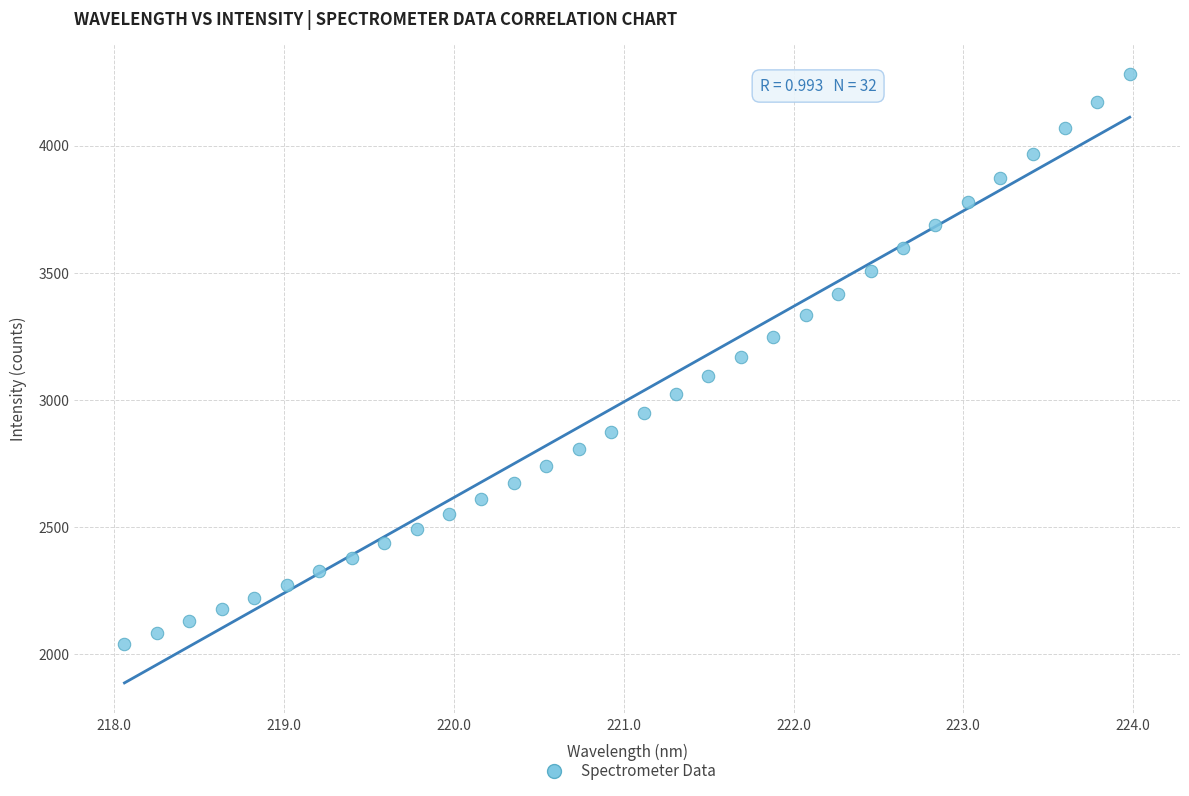

What is the range of Y values (max minus min)?

2238.3